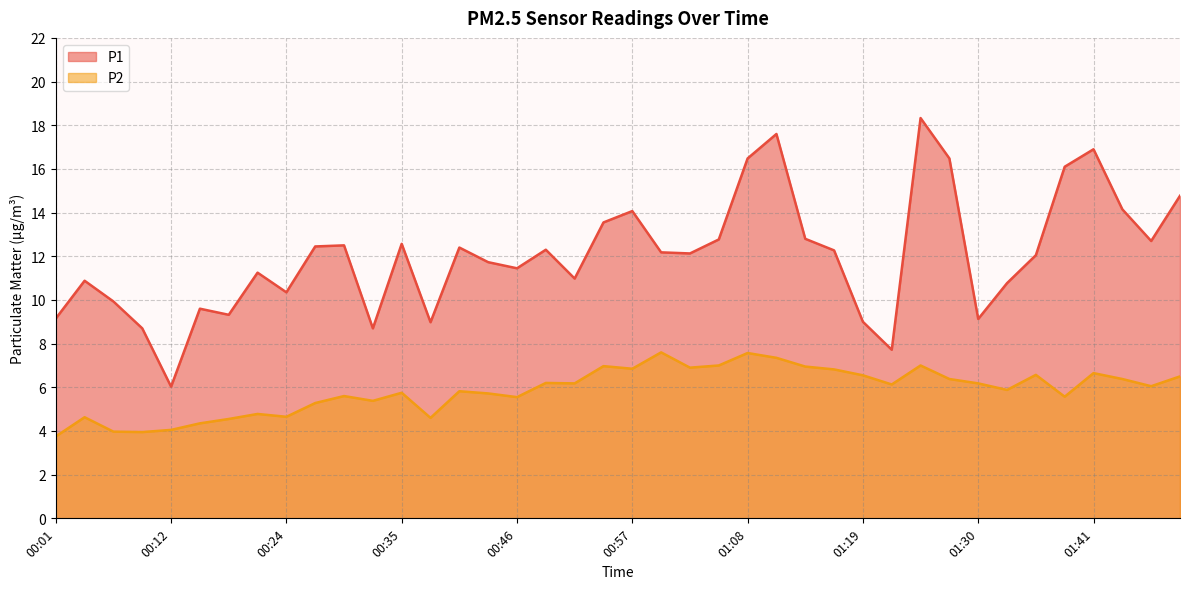

How many data points does each series have?

40